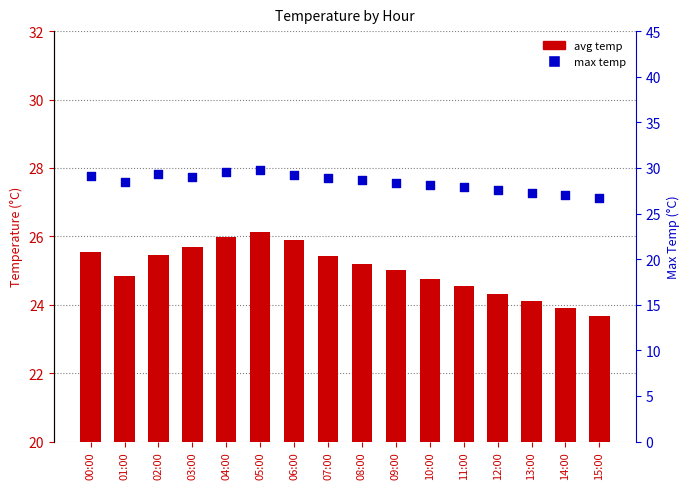

Which series contains the highest Y value?

max temp